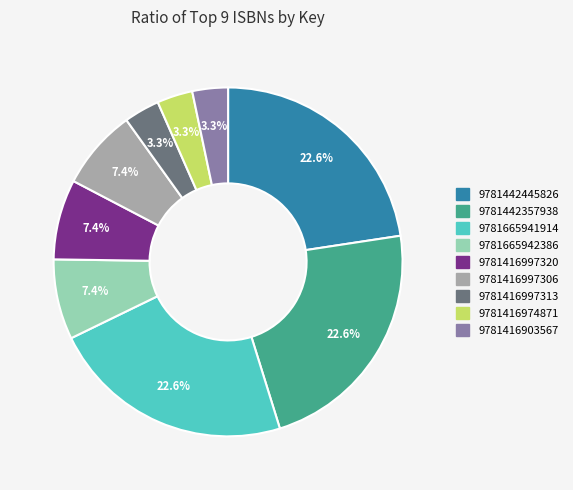

How many segments does this pie chart have?

9